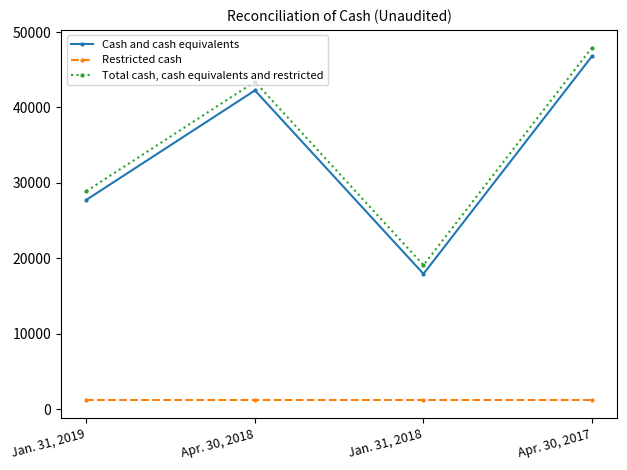

What is the value of the Total cash, cash equivalents and restricted point at the 3rd from the left?

19088